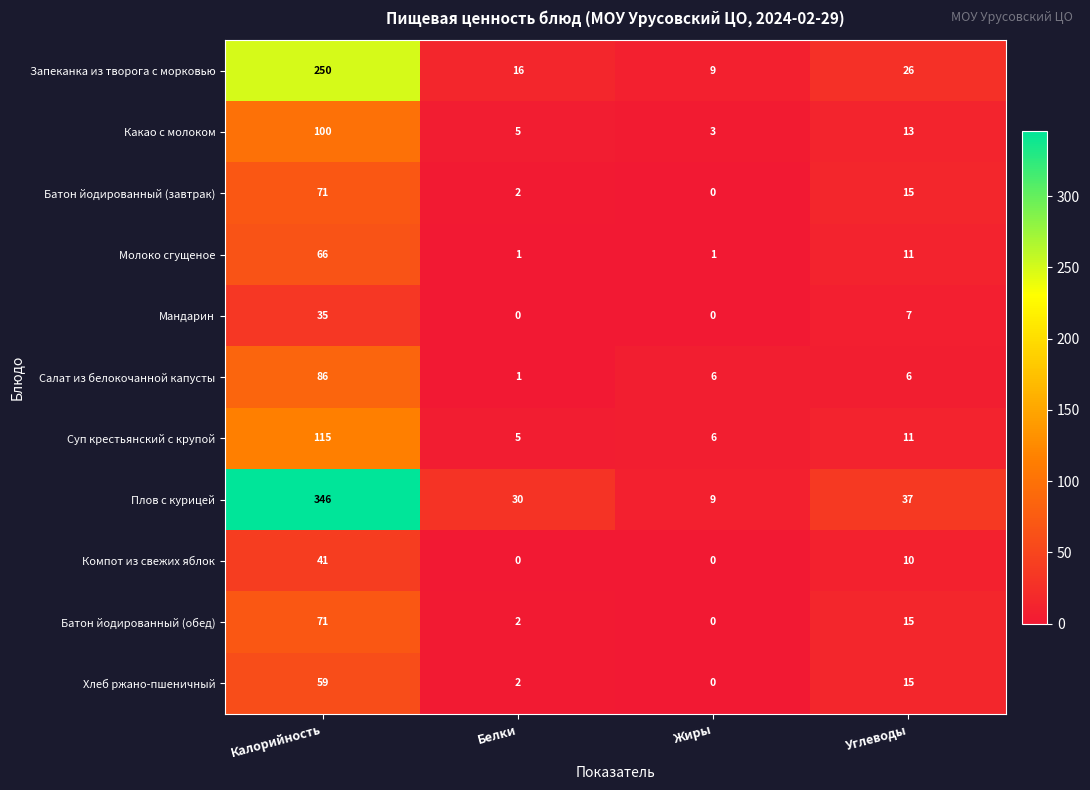

What is the difference between the second highest and minimum values in the Компот из свежих яблок series?

10